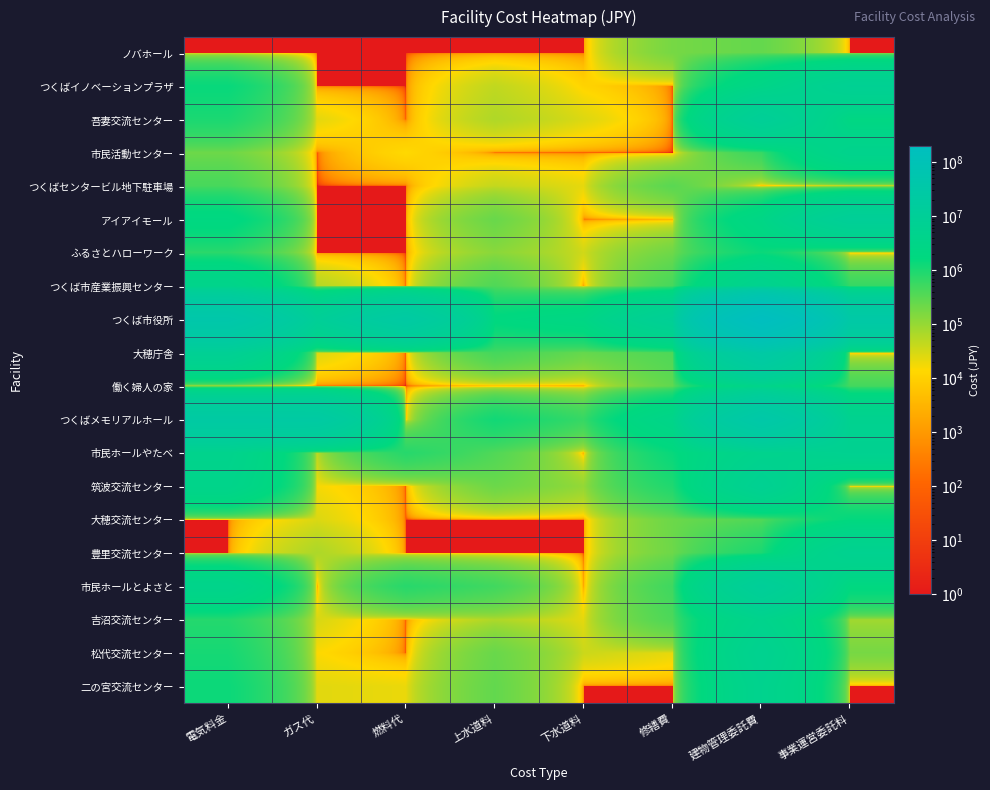

At 事業運営委託料, list the series in order from smallest to largest.

ノバホール, つくばセンタービル地下駐車場, ふるさとハローワーク, 大穂庁舎, 筑波交流センター, 二の宮交流センター, 吉沼交流センター, 松代交流センター, 働く婦人の家, つくば市産業振興センター, 大穂交流センター, 市民ホールとよさと, 吾妻交流センター, 市民活動センター, つくばメモリアルホール, 豊里交流センター, 市民ホールやたべ, つくばイノベーションプラザ, アイアイモール, つくば市役所